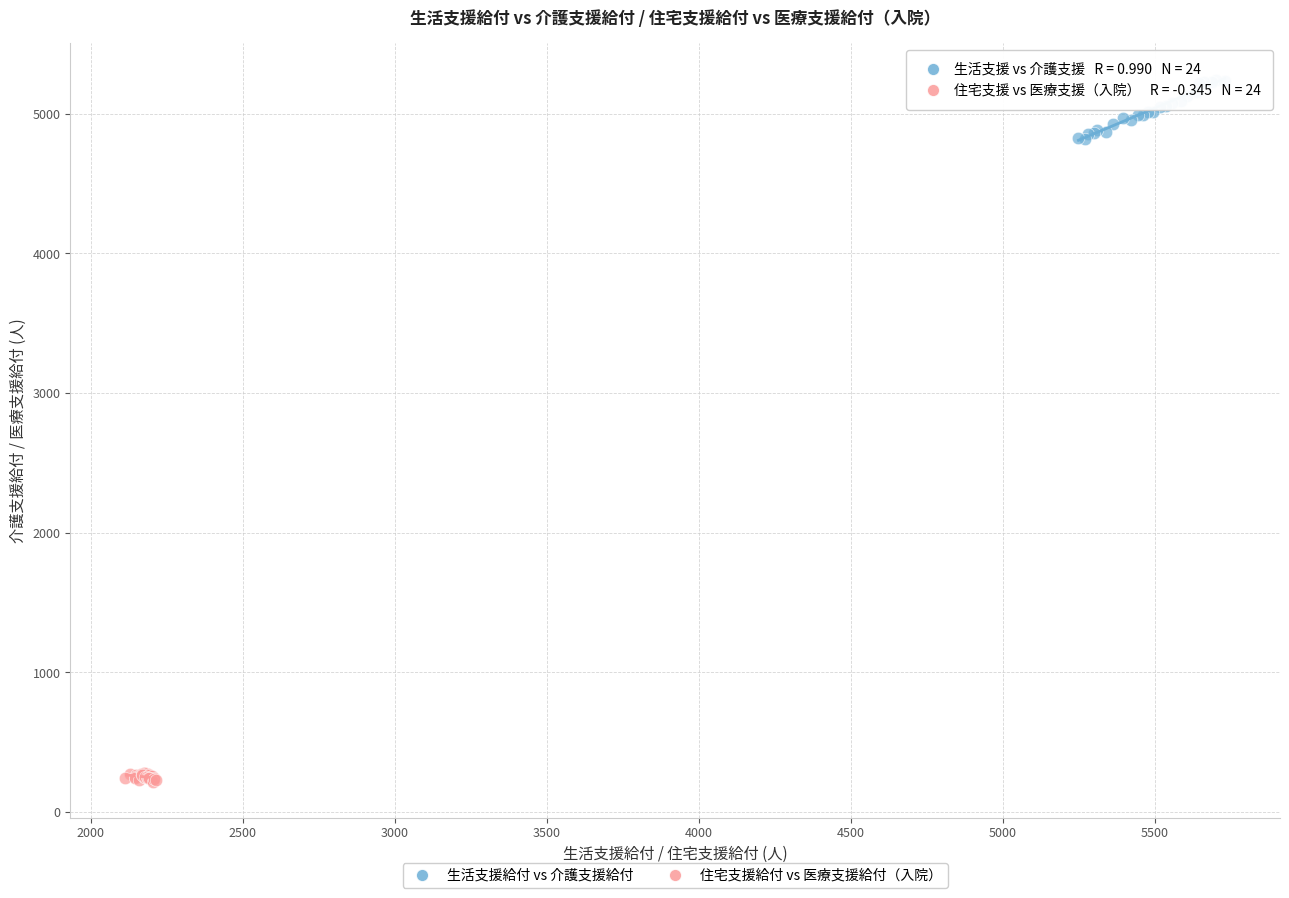

Which series has the largest Y range (max minus min)?

生活支援給付 vs 介護支援給付